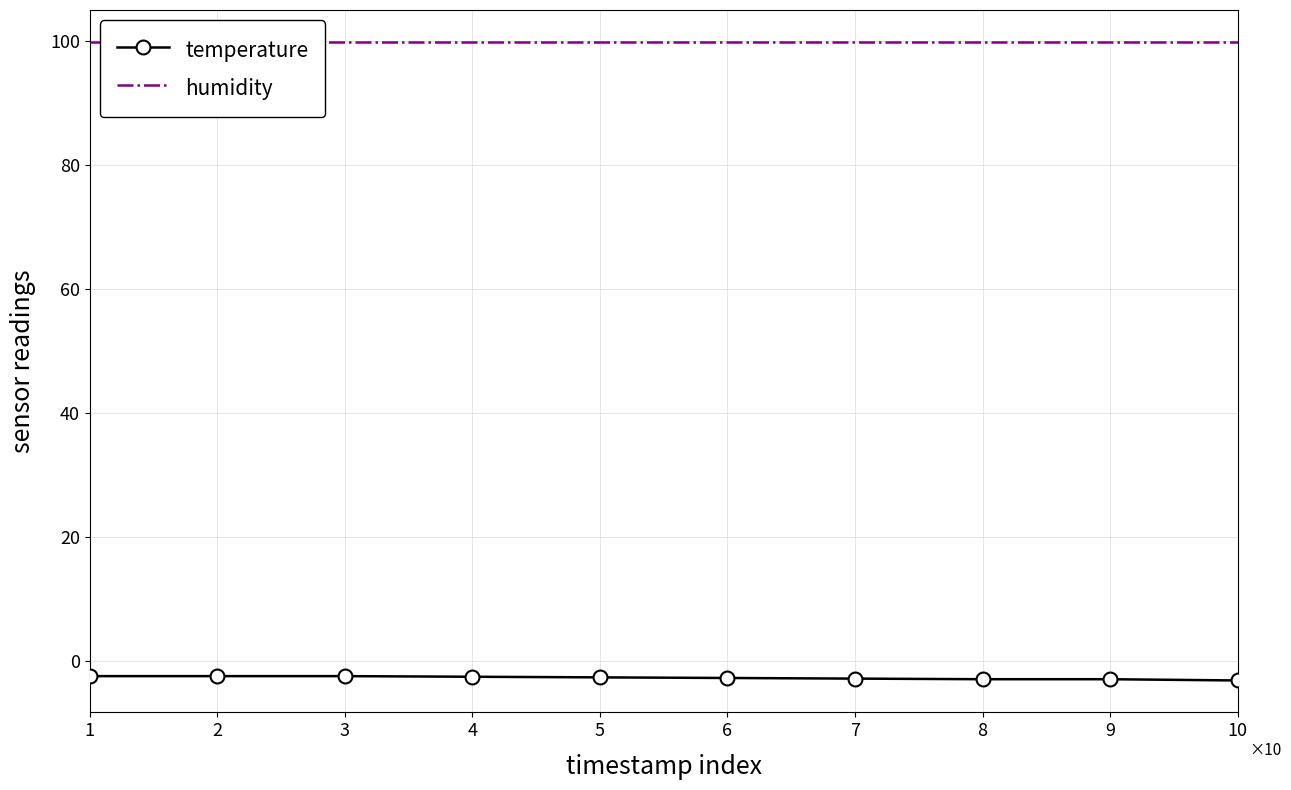

What is the minimum value for temperature?

-3.2